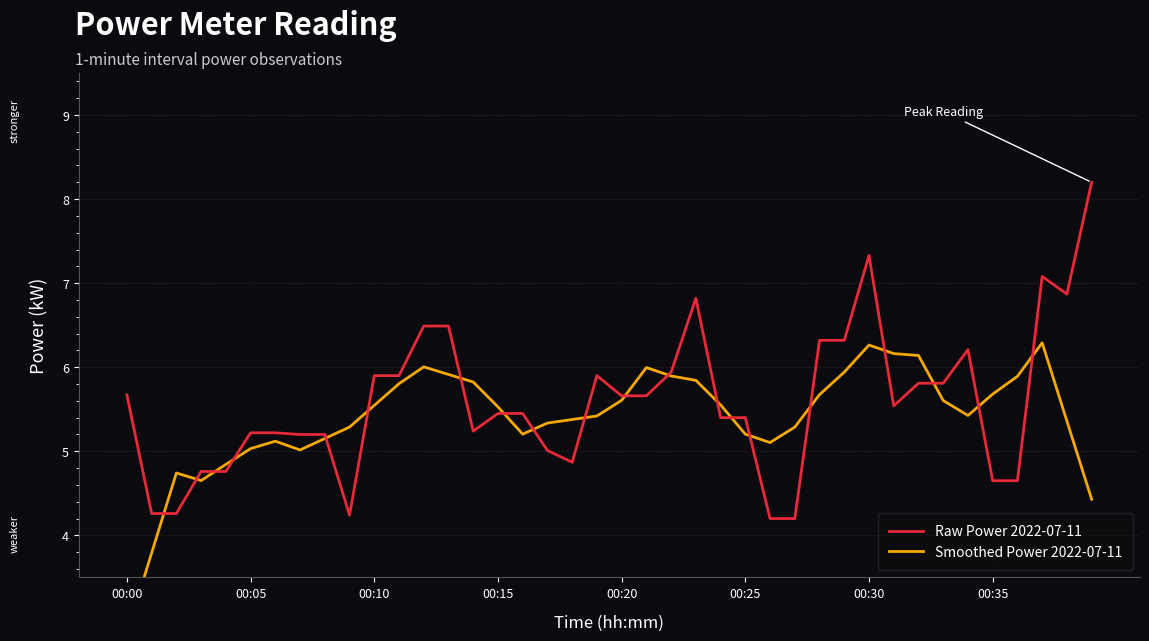

What are all the series names shown in the legend?

Raw Power 2022-07-11, Smoothed Power 2022-07-11